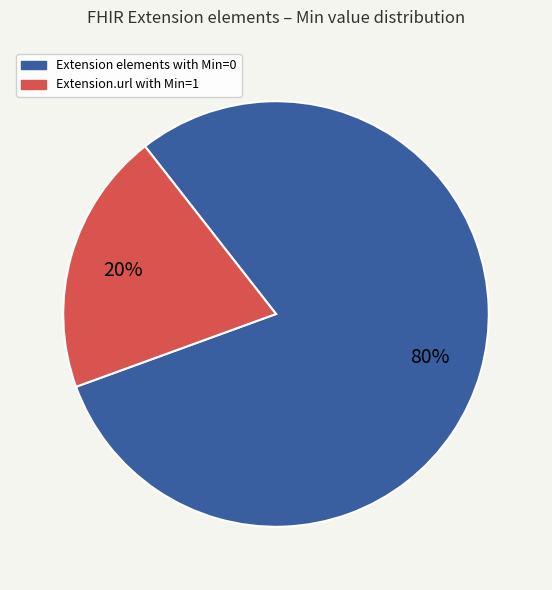

Rank the categories by value from lowest to highest.

Extension.url with Min=1, Extension elements with Min=0